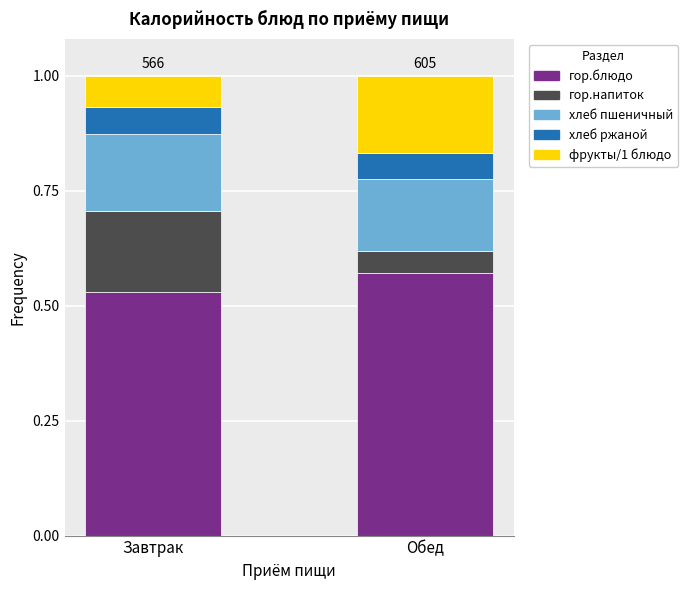

The value of гор.блюдо at Обед is 0.8. True or false?

False